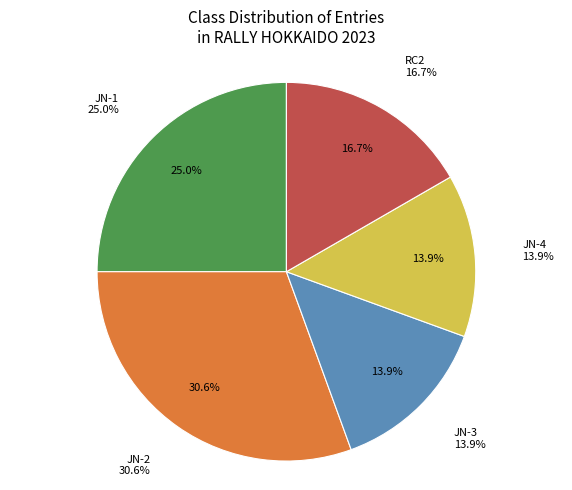

To the nearest percent, what is the average slice percentage?

20%